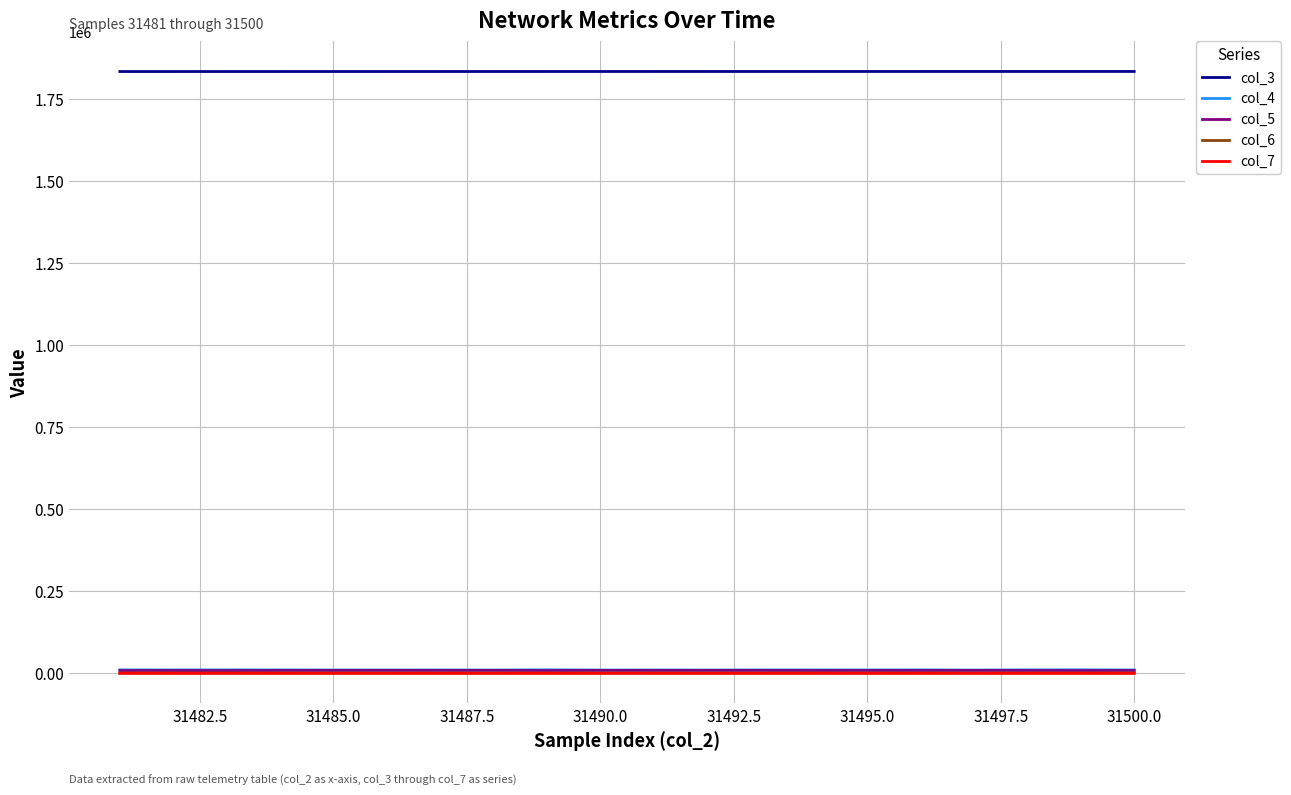

True or false: col_4 and col_3 intersect in this chart.

False